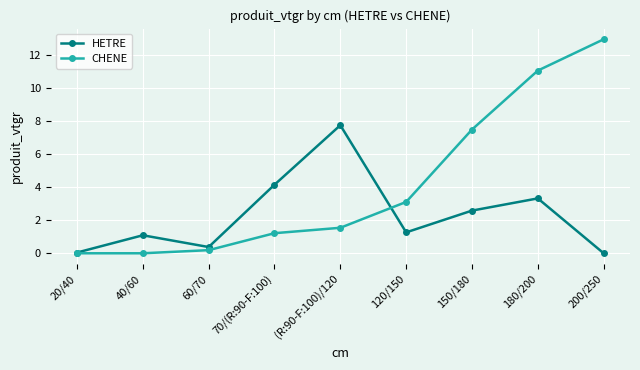

What is the difference between the maximum and minimum values in the CHENE series?

13.0